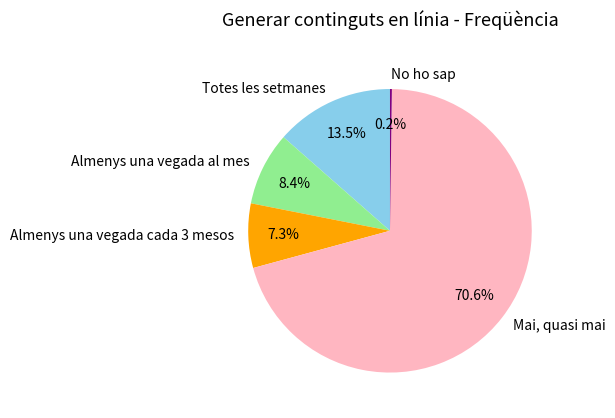

Approximately how many times larger is the value at Totes les setmanes compared to Mai, quasi mai?

0.2